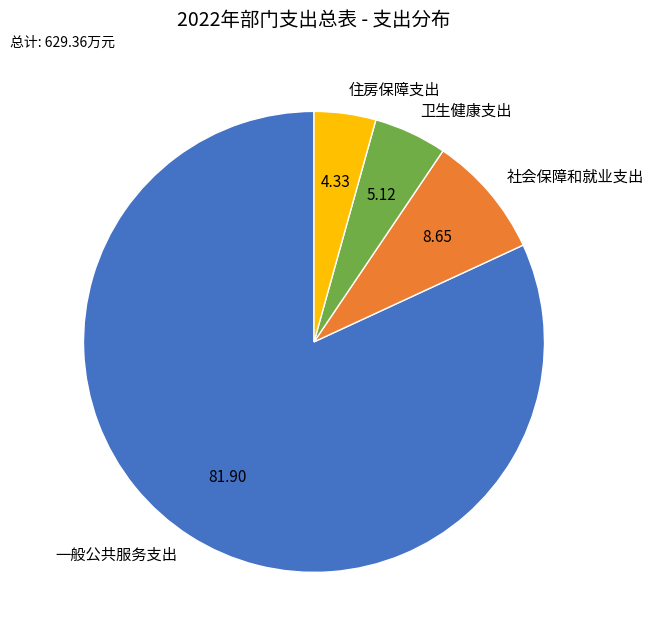

Between 卫生健康支出 and 住房保障支出, which is larger?

卫生健康支出